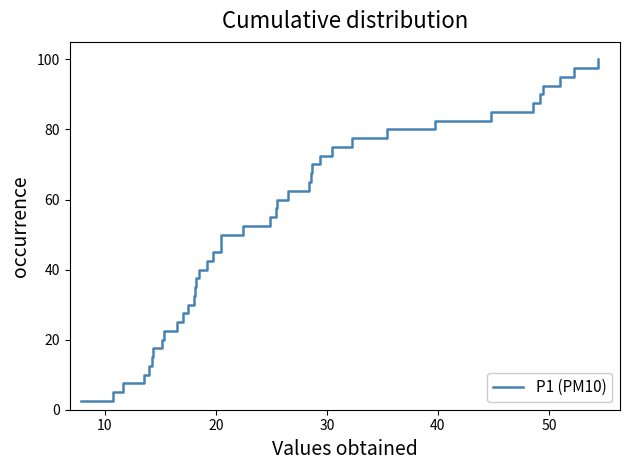

What is the average value?

51.2